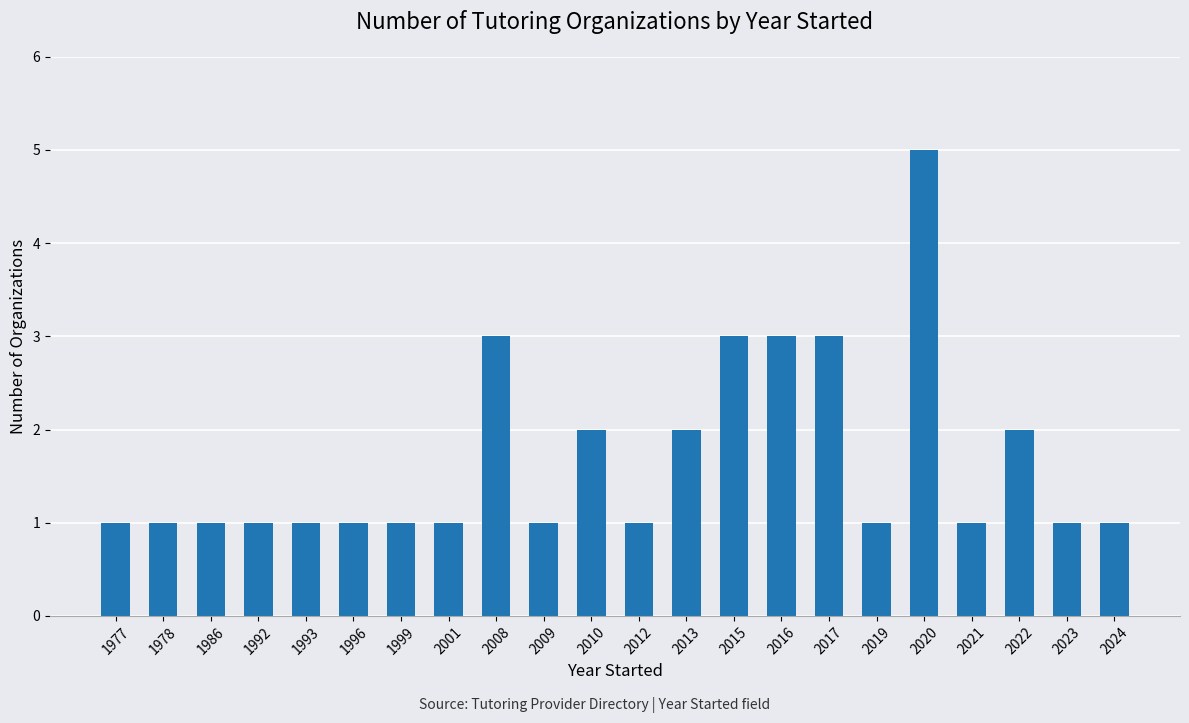

What is the average value?

2